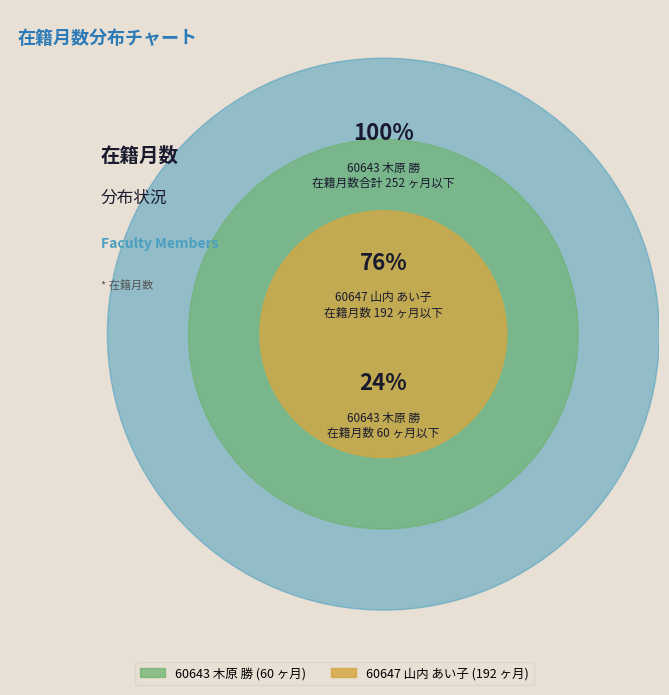

What percentage is NOT represented by 60647 山内 あい子?

23.8%